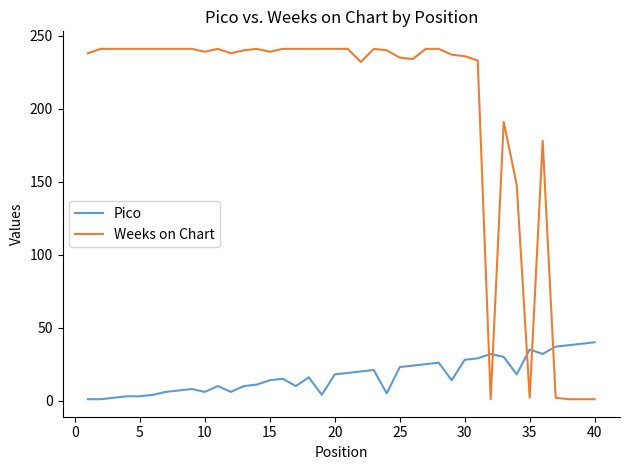

Which series has the largest range (max minus min)?

Weeks on Chart